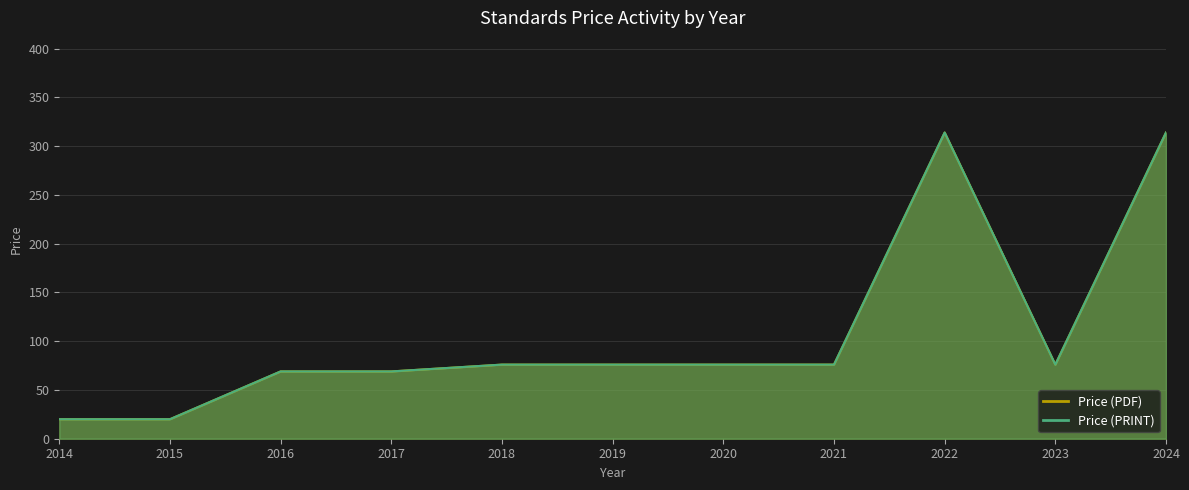

What is the sum of the Price (PRINT) values at 2015 and 2017?

89